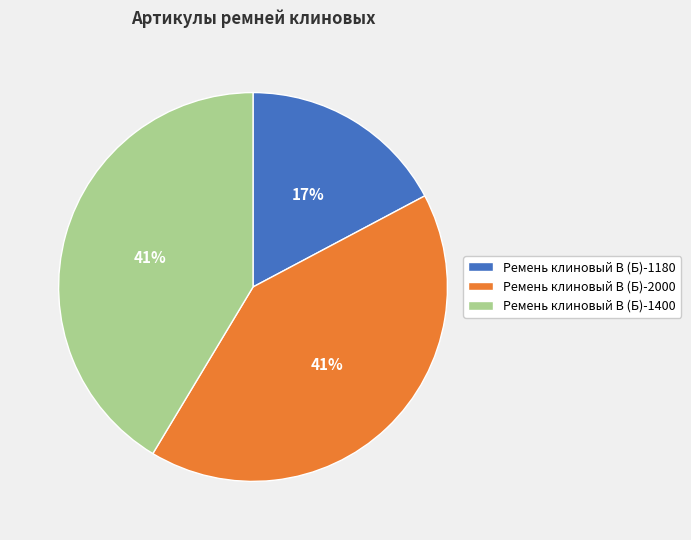

How many slices are in this pie chart?

3